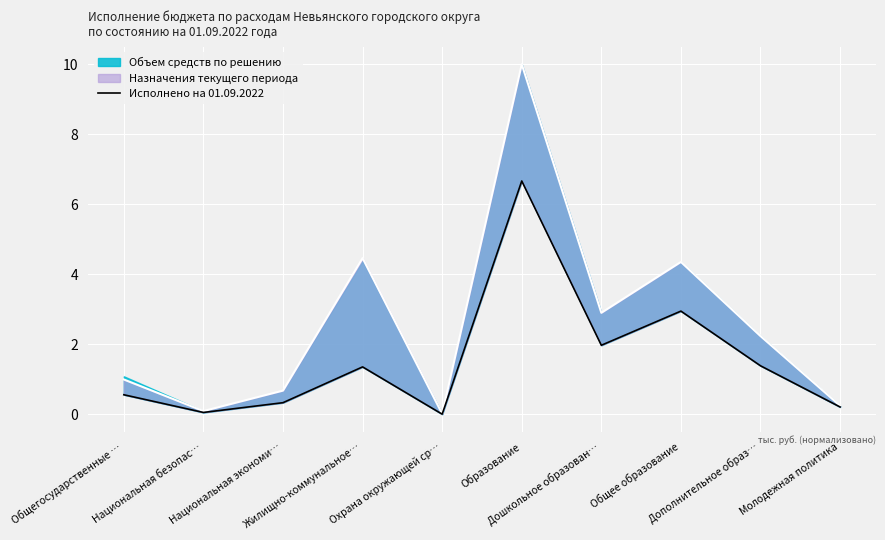

What is the label of the 7th point from the right?

Жилищно-коммунальное…